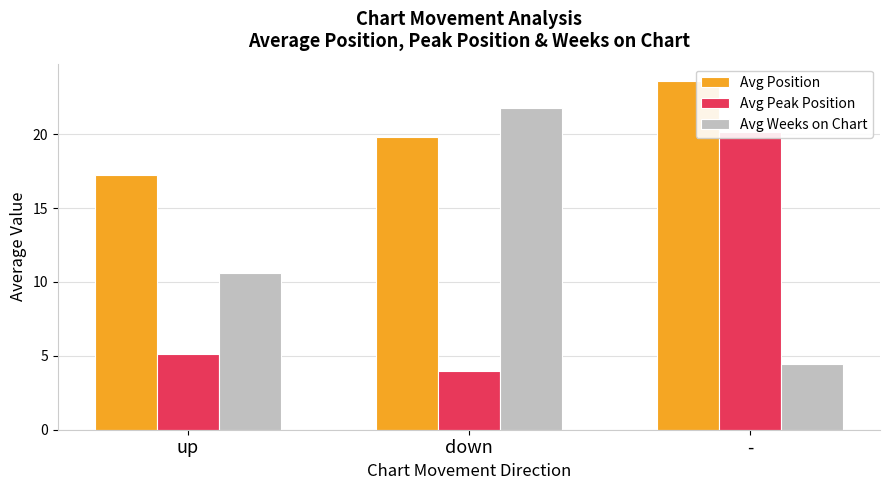

What is the difference between the highest and lowest values at down?

17.8